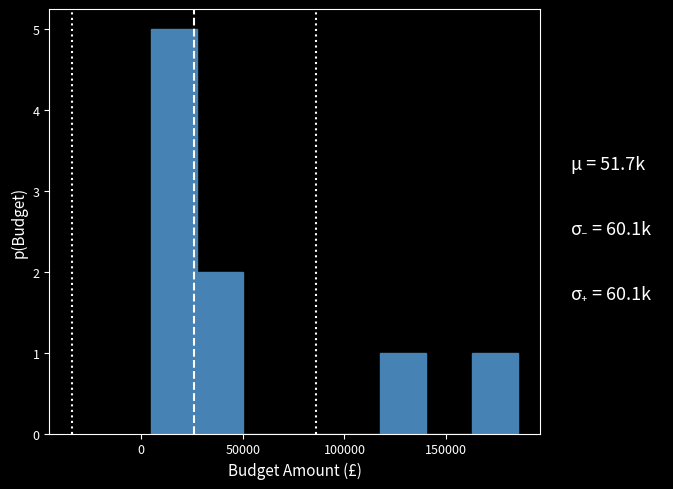

What is the height of the bar covering 5000 to 30000 on the x-axis? Neither the bar edges nor the heights are printed on the chart, so give them approximately, as read against the axes.

5